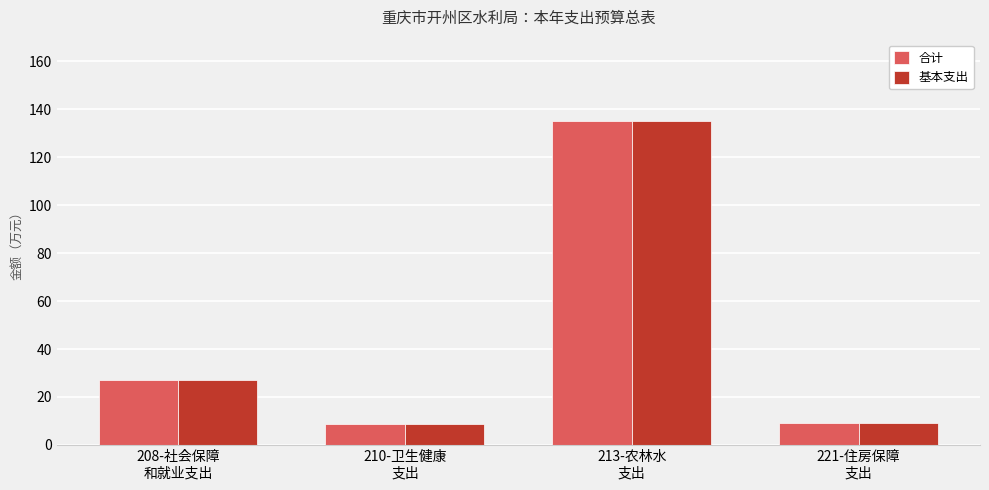

What is the average value of the 基本支出 series?

45.2